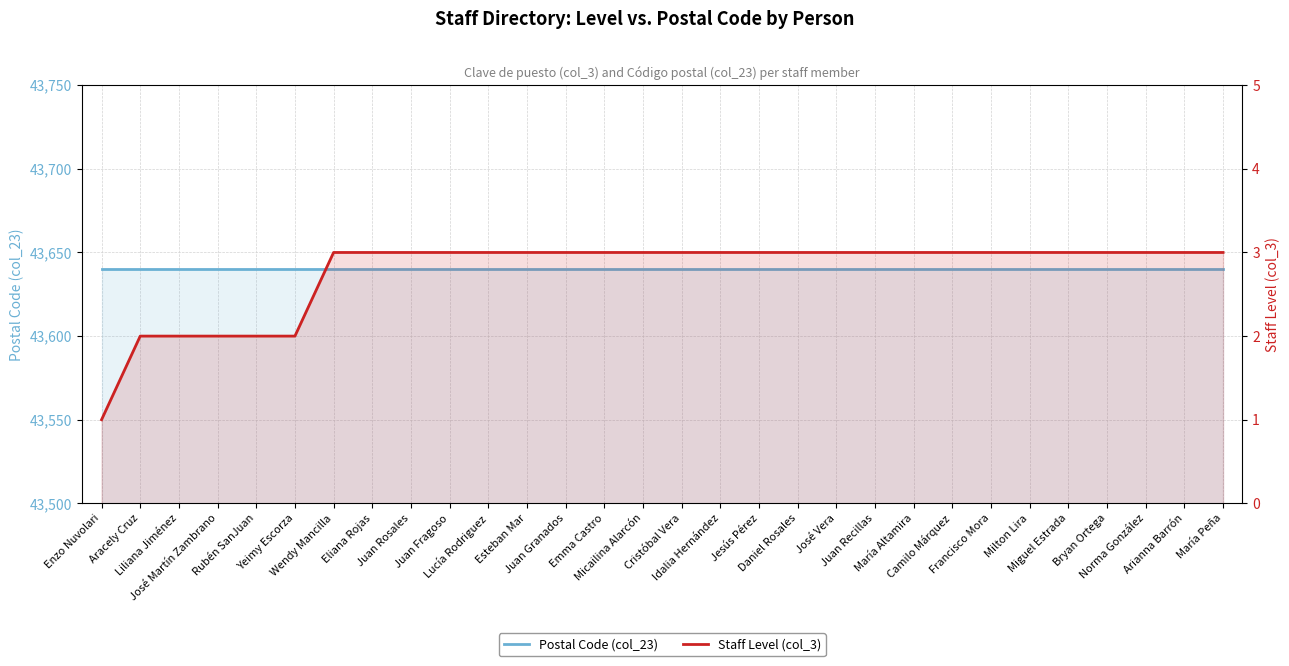

What is the approximate value of Postal Code (col_23) at Lucía Rodriguez?

43640